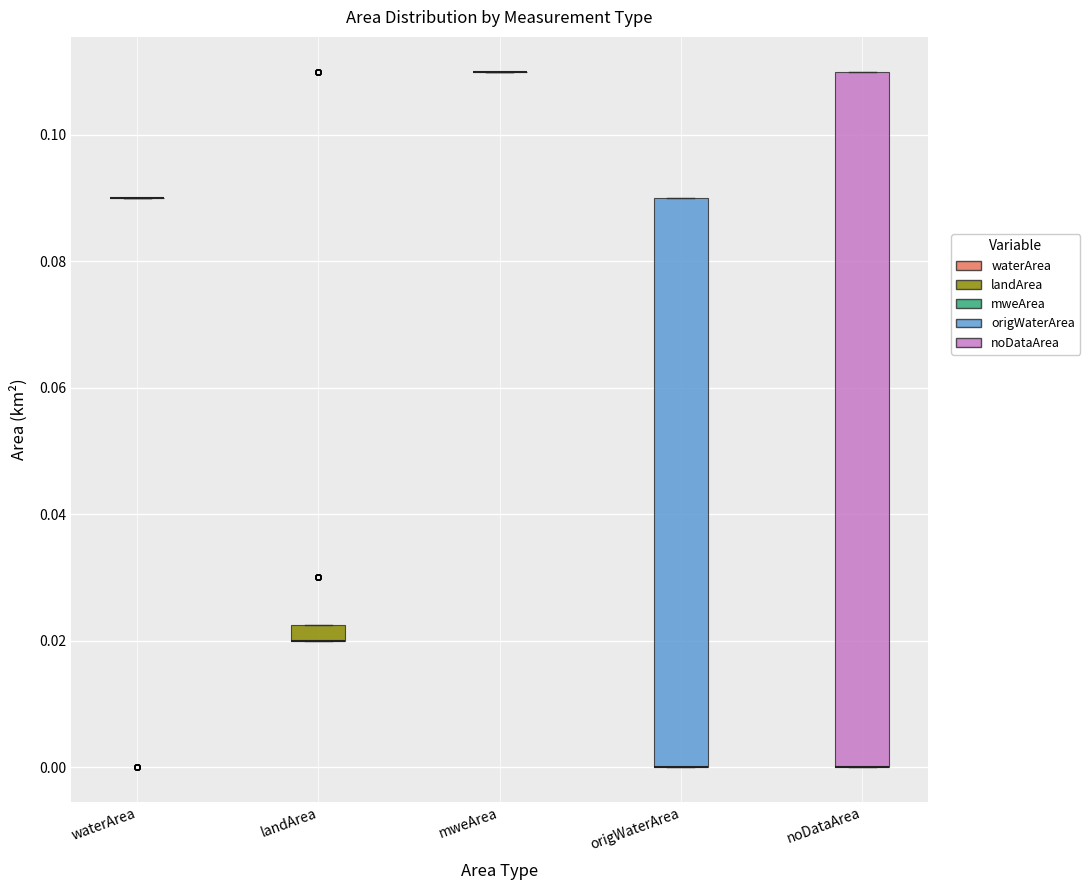

Where is the lower edge of the box for noDataArea on the y-axis? The values are not printed on the chart, so give them approximately, as read against the axis.

0.000